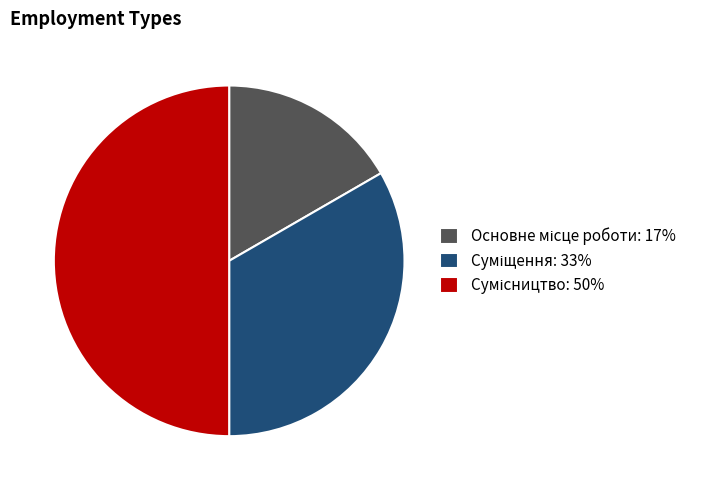

Is the sum of Сумісництво and Основне місце роботи greater than half?

Yes